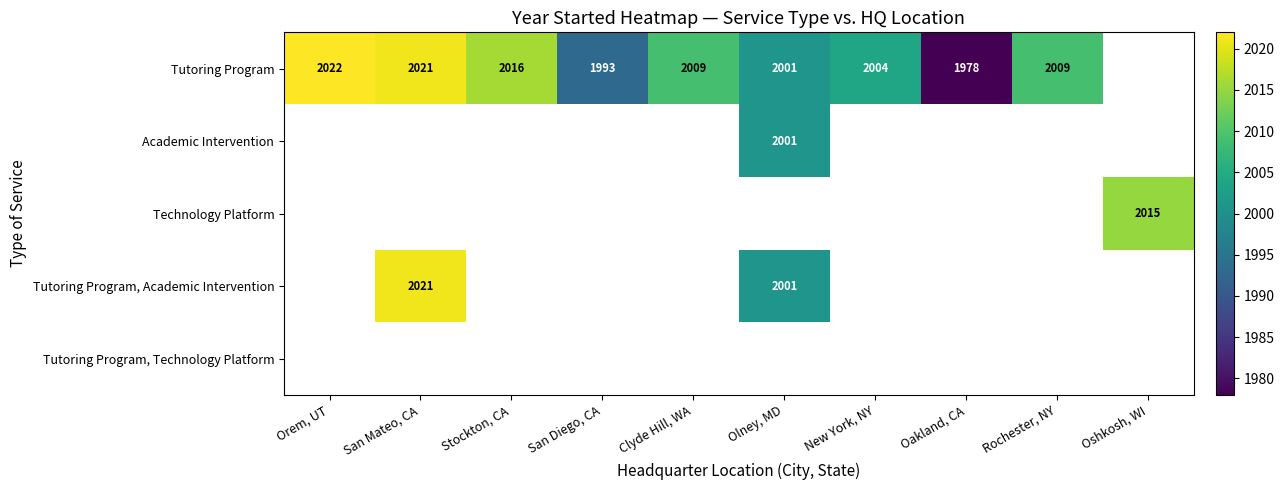

The Tutoring Program series shows 1978 at Oakland, CA. True or false?

True